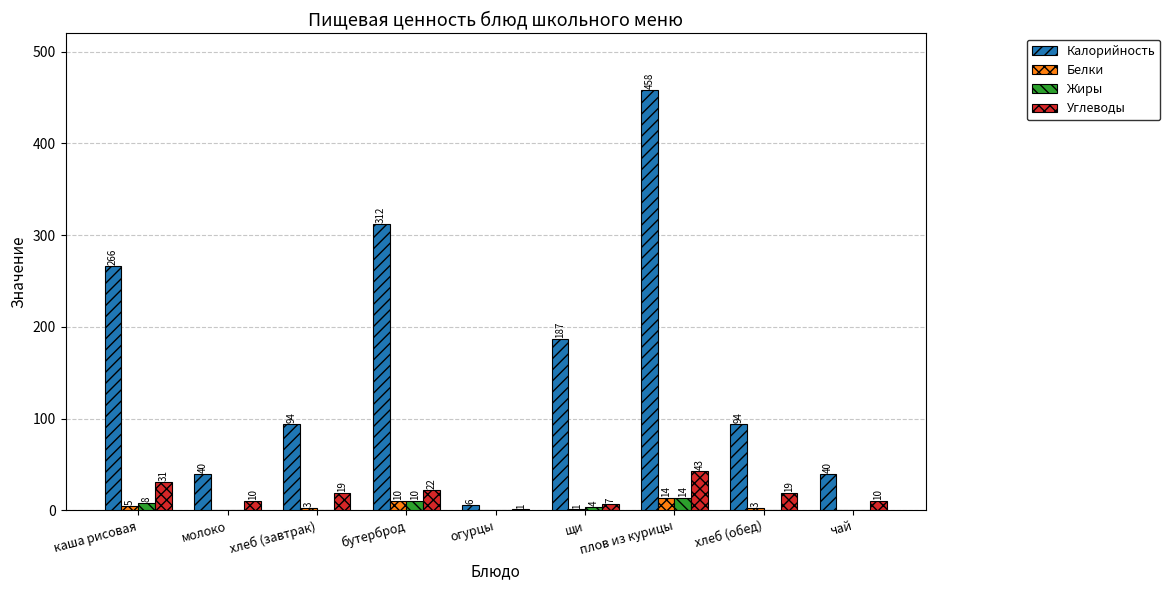

Which series changed the most between молоко and бутерброд?

Калорийность